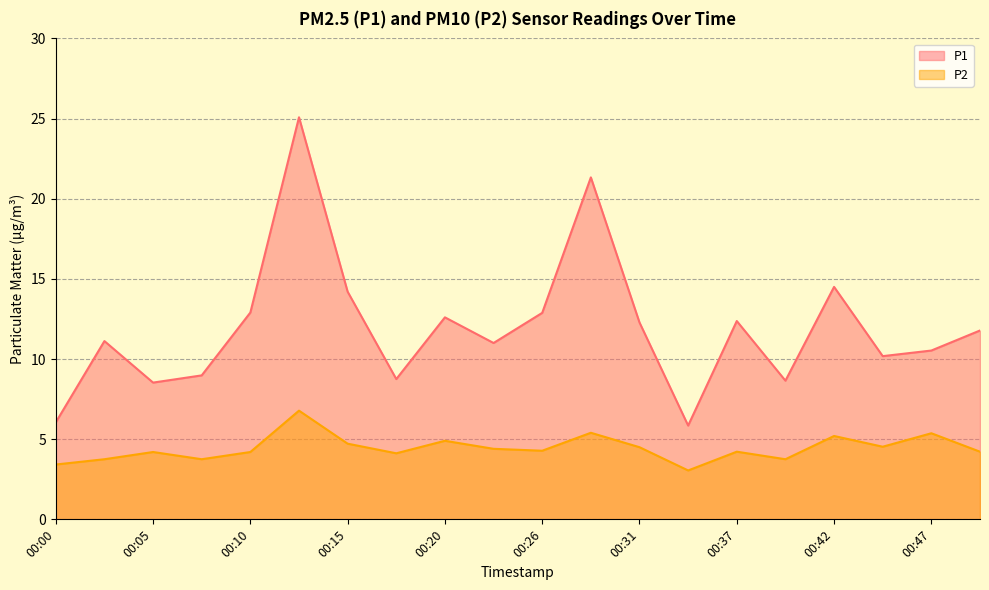

True or false: P1 and P2 intersect in this chart.

False